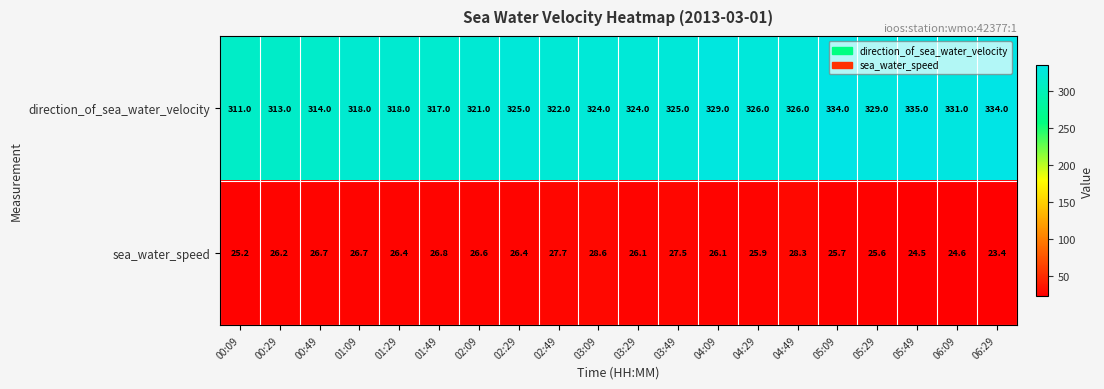

At which label does sea_water_speed first exceed 26?

00:29